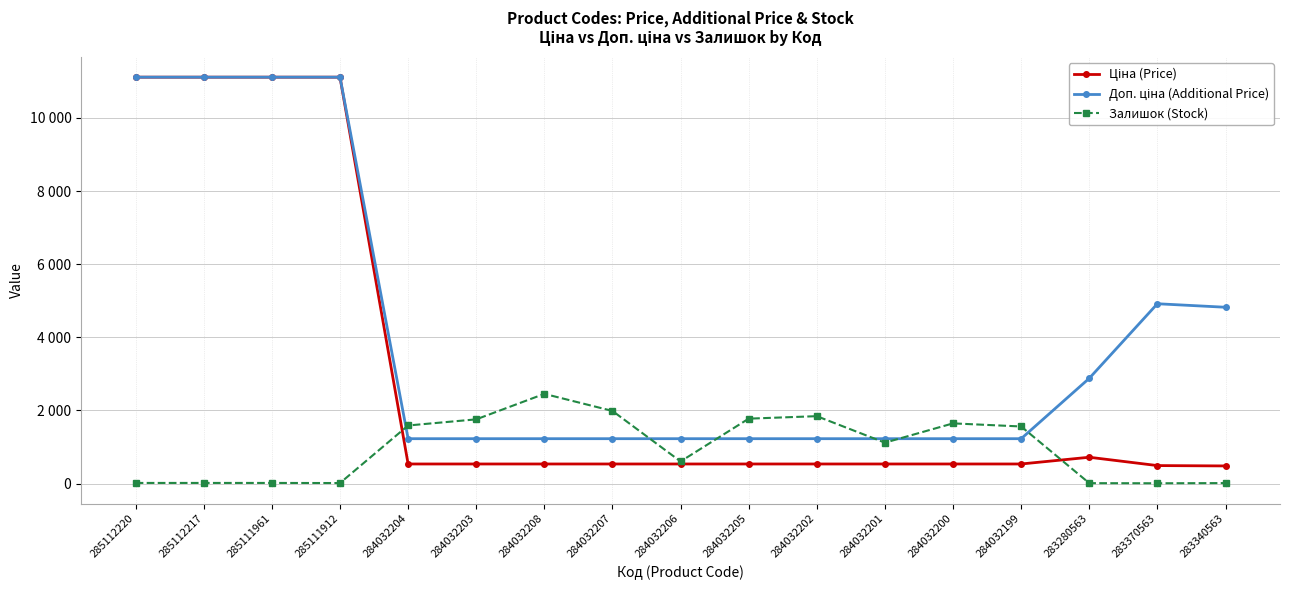

What is the difference between the Залишок (Stock) values at 285111961 and 283340563?

4.0